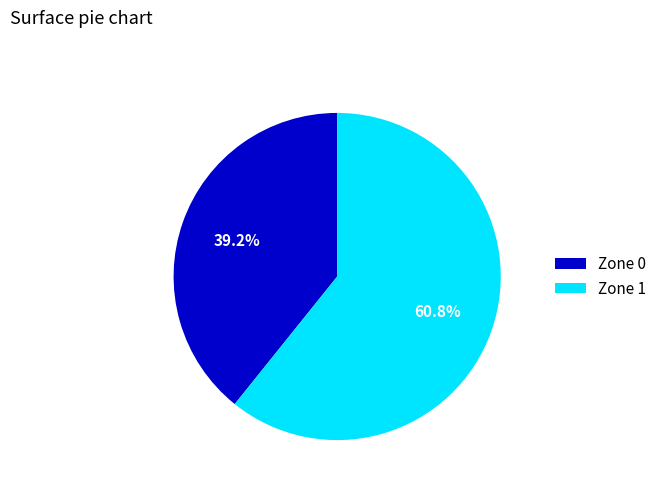

How many segments does this pie chart have?

2